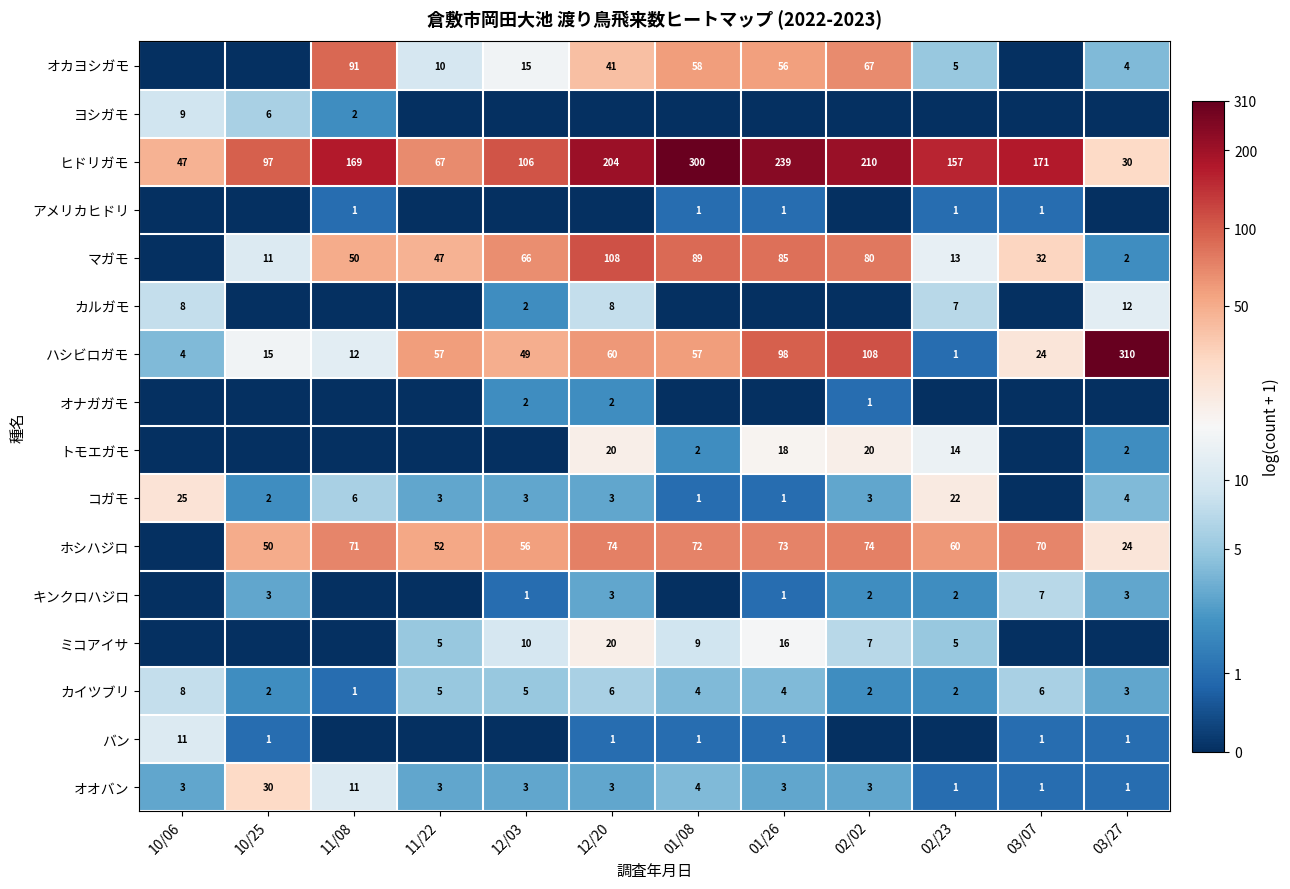

Is the value of ホシハジロ at 01/08 greater than the value of マガモ at 01/08?

No